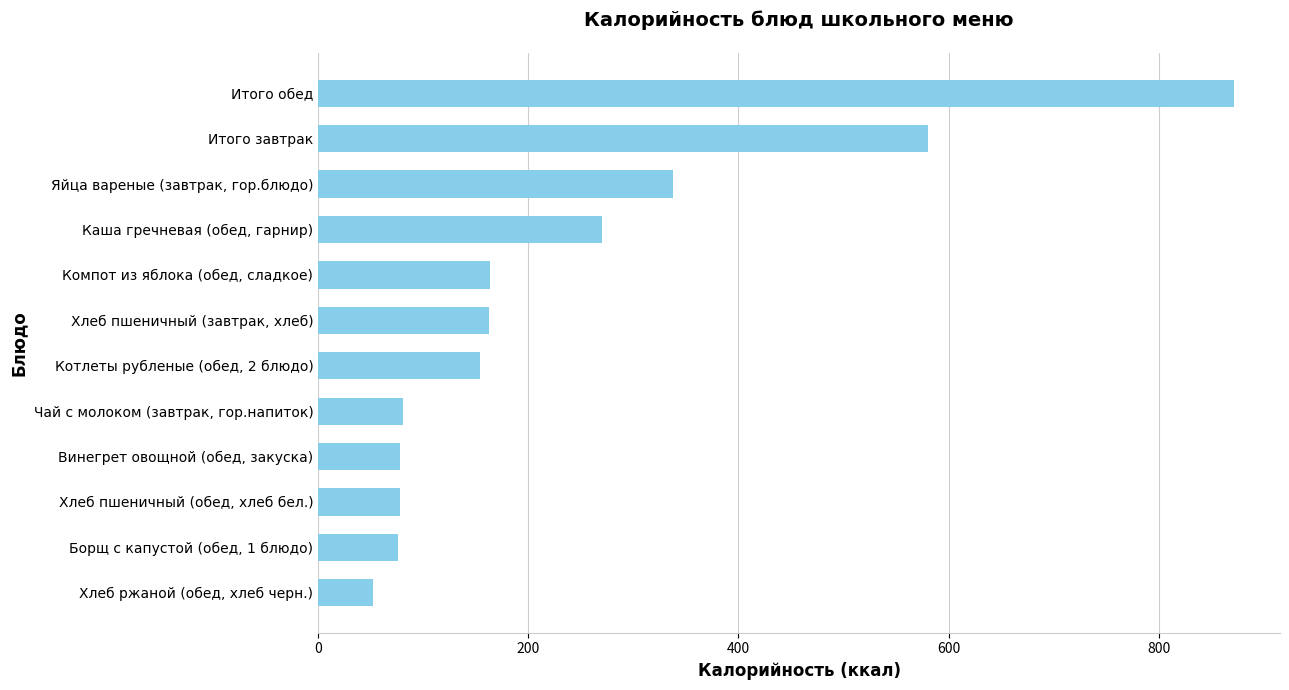

At which category does the chart reach its peak across all series?

Итого обед